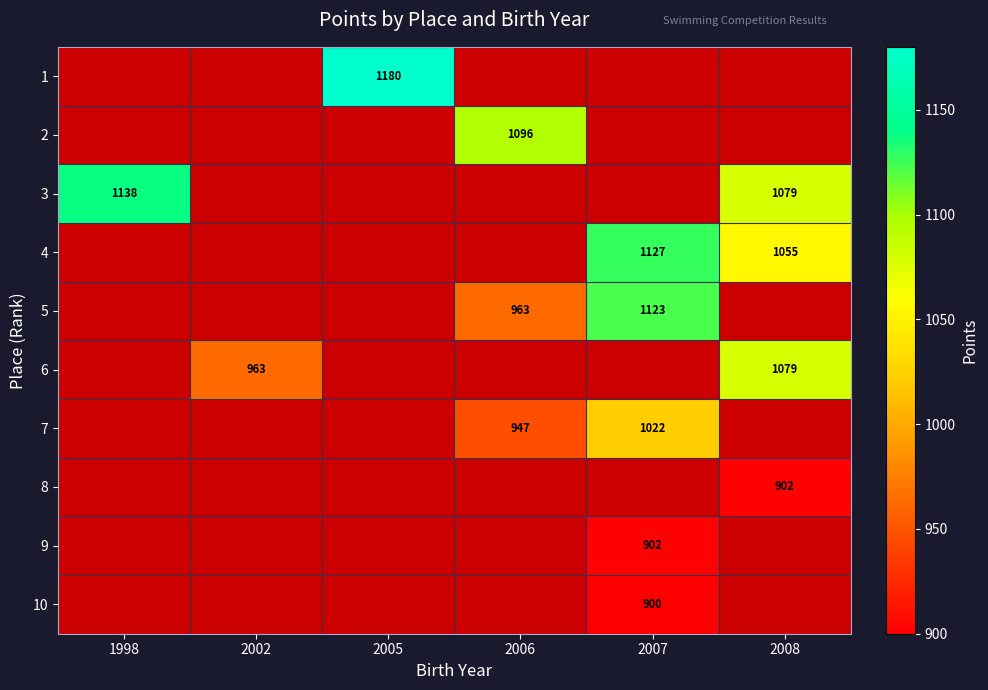

Is it true that 1 equals 1180 at 2005?

True